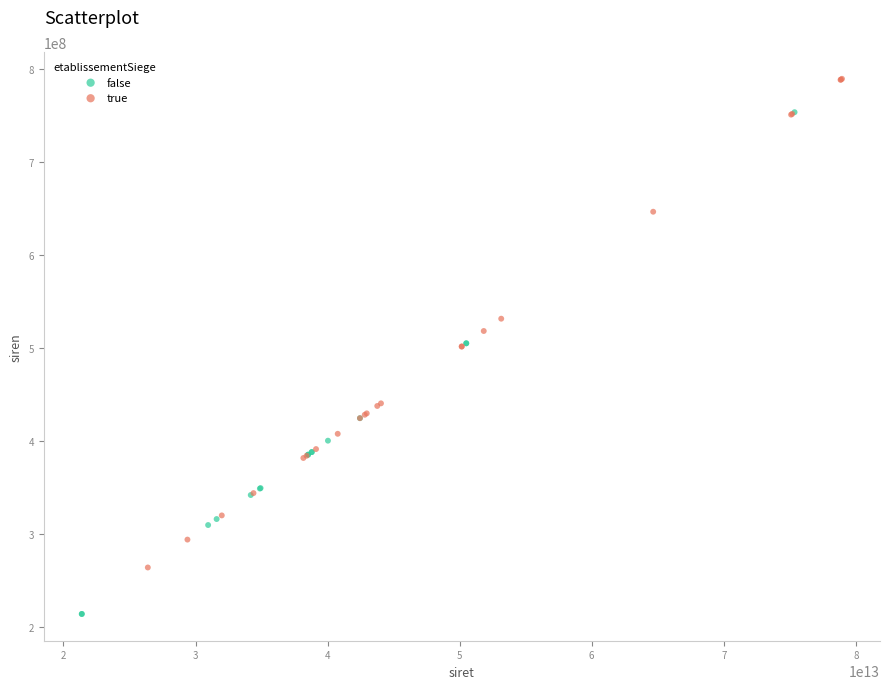

Which series contains the highest Y value?

true